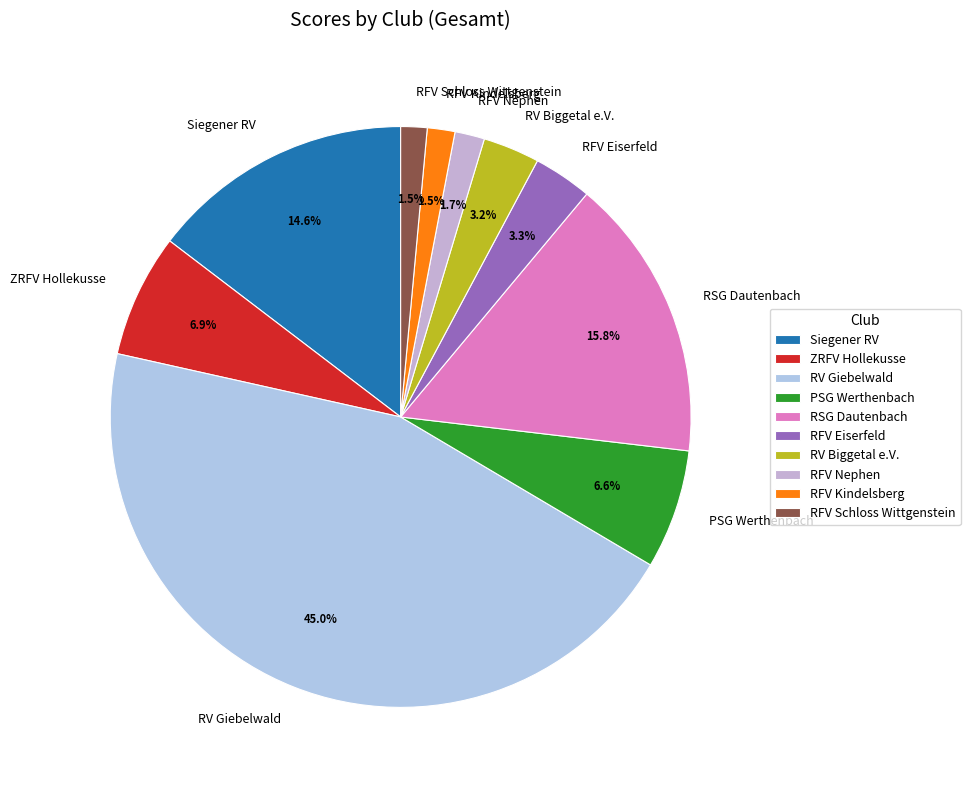

How much of the chart is everything except RFV Nephen?

98.3%